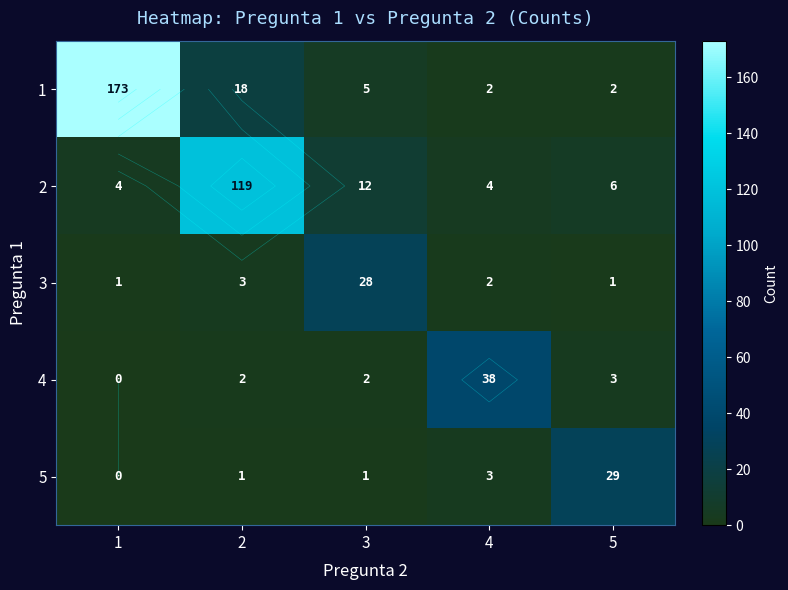

Count the number of categories in the chart.

5